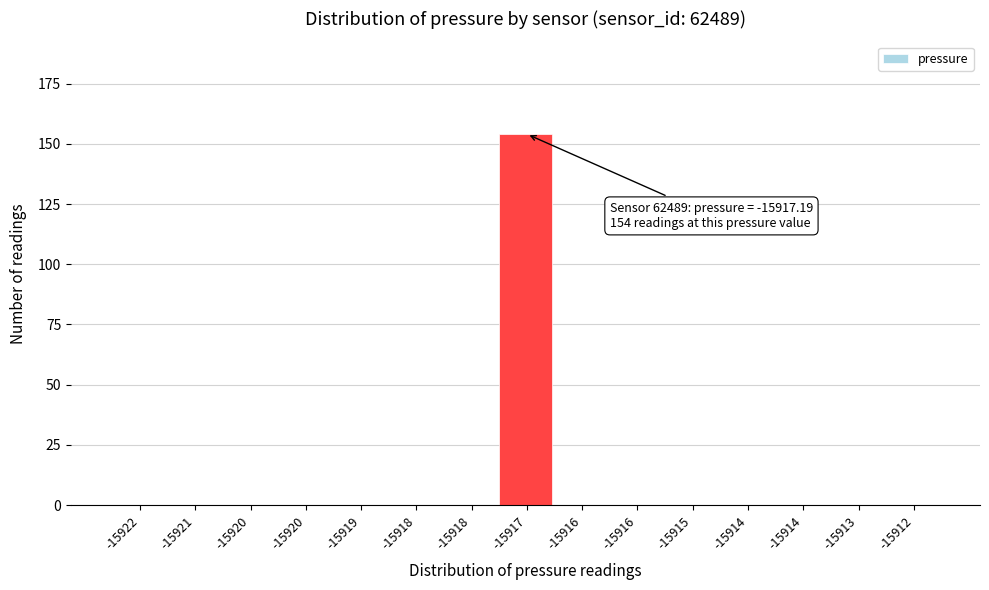

Count the number of categories in the chart.

15